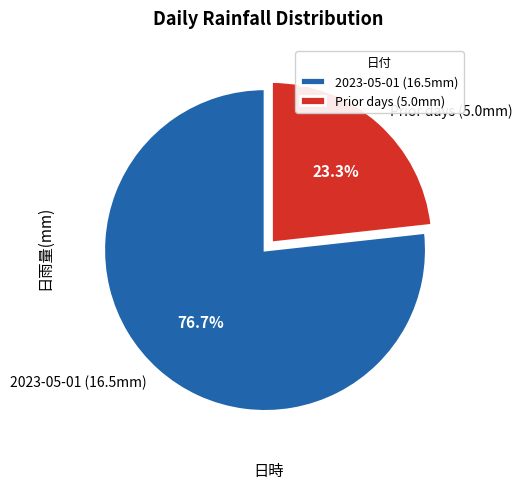

Between Prior days (5.0mm) and 2023-05-01 (16.5mm), which is larger?

2023-05-01 (16.5mm)